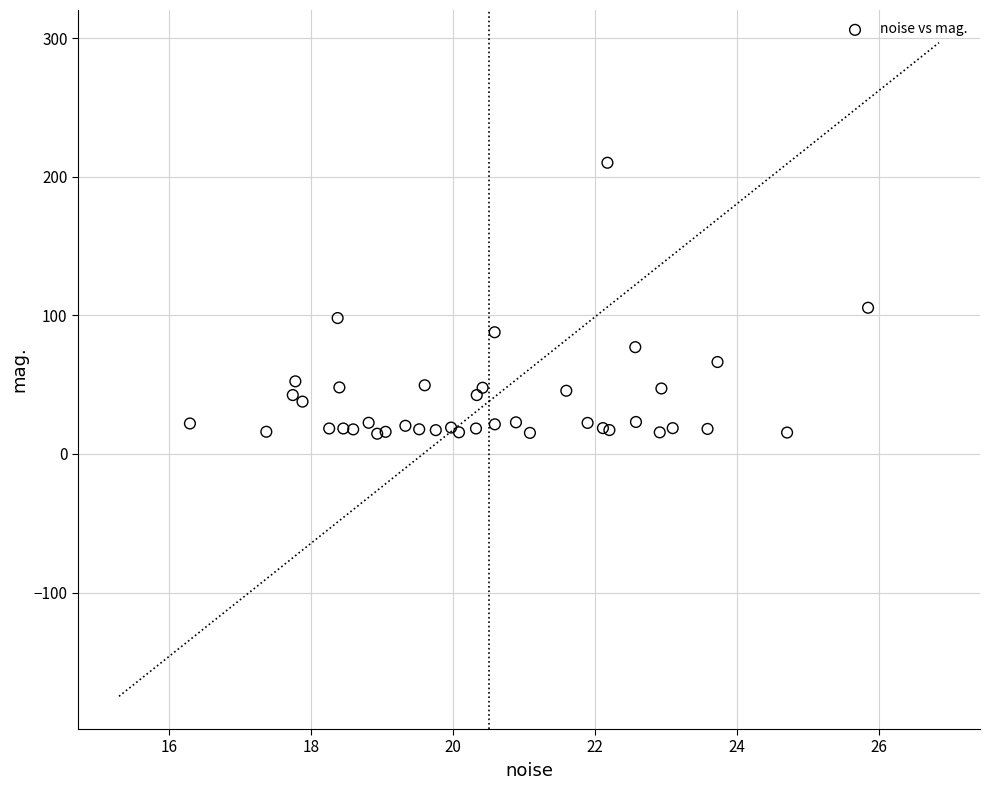

What Y value in the scatter plot is closest to 112?

105.5